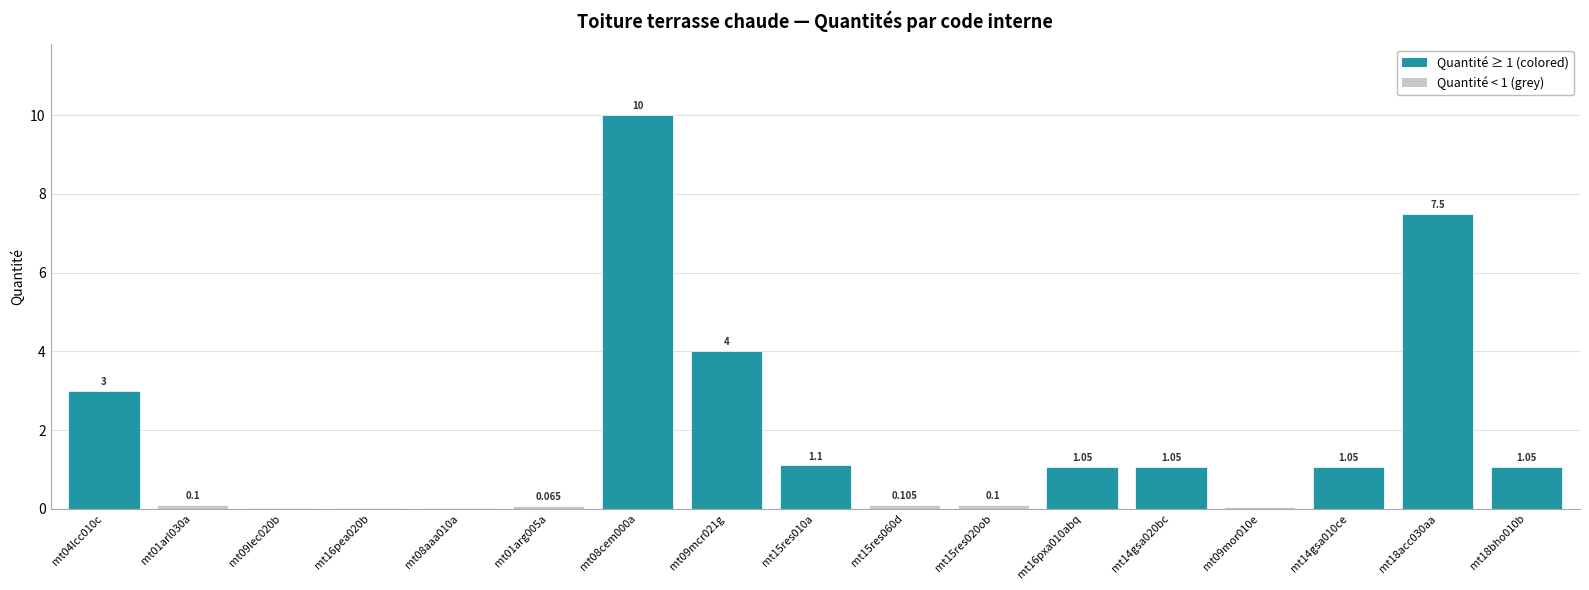

Does the chart contain stacked bars?

No